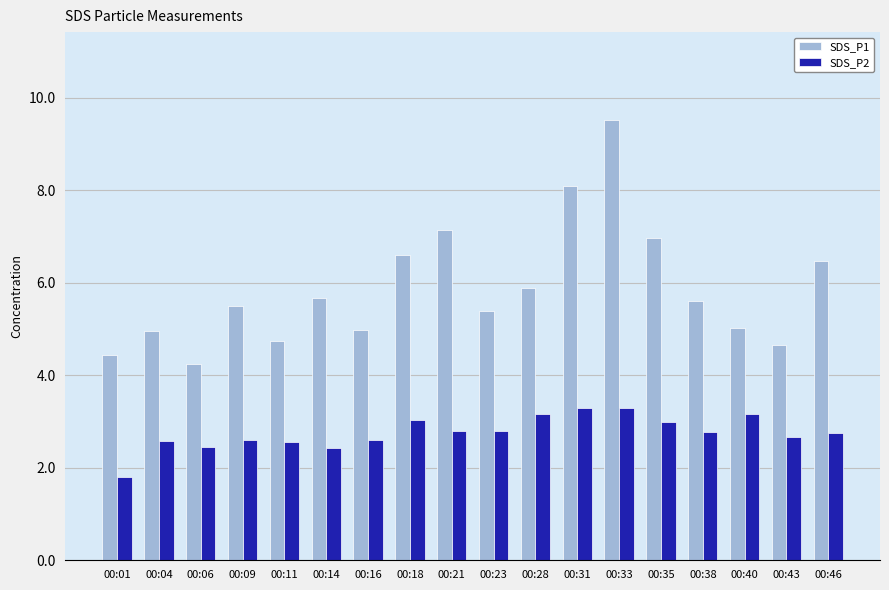

Which series has the largest range (max minus min)?

SDS_P1